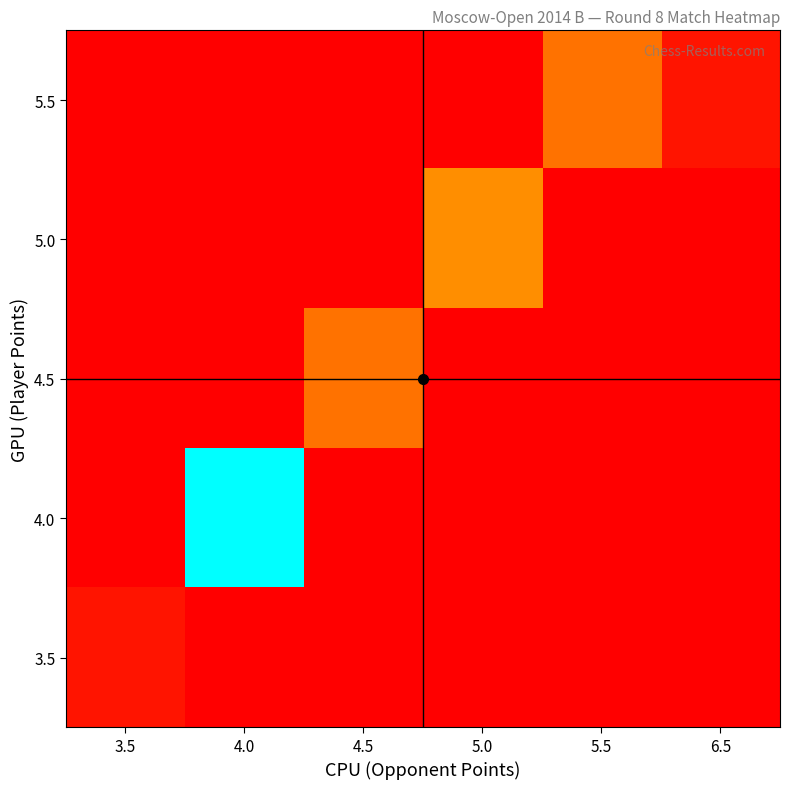

Reading left to right, transcribe all the data shown in this chart.

5.5: 3.5=0	4.0=0	4.5=0	5.0=0	5.5=5	6.5=1
5.0: 3.5=0	4.0=0	4.5=0	5.0=6	5.5=0	6.5=0
4.5: 3.5=0	4.0=0	4.5=5	5.0=0	5.5=0	6.5=0
4.0: 3.5=0	4.0=17	4.5=0	5.0=0	5.5=0	6.5=0
3.5: 3.5=1	4.0=0	4.5=0	5.0=0	5.5=0	6.5=0